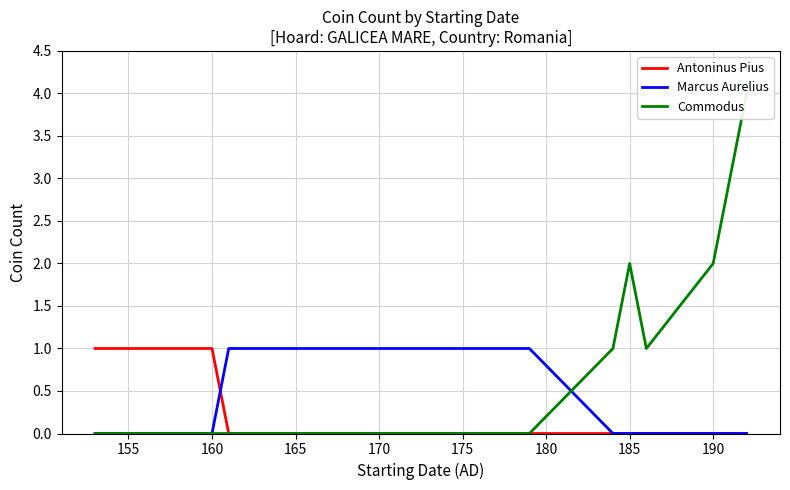

What is the difference between the maximum and minimum values in the Antoninus Pius series?

1